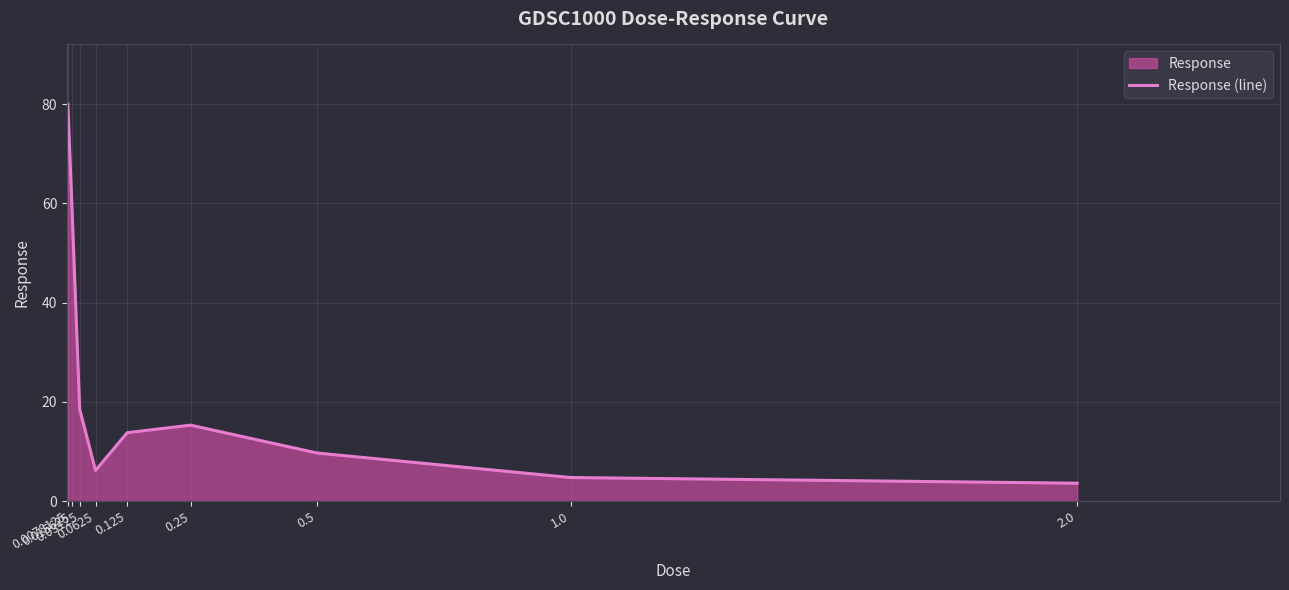

Where is the first local maximum?

0.25